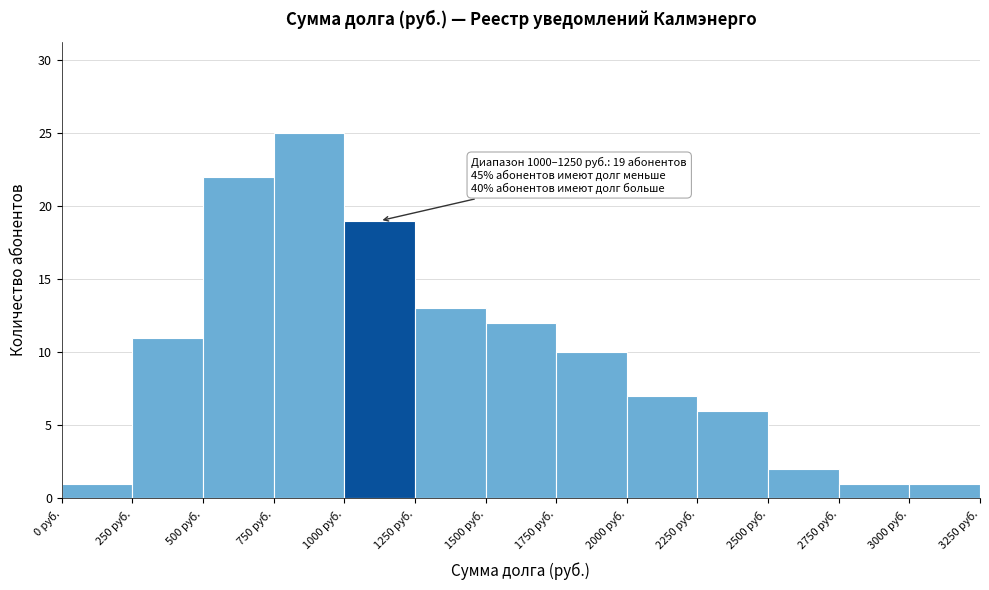

Which range on the x-axis has the tallest bar?

750 to 1000